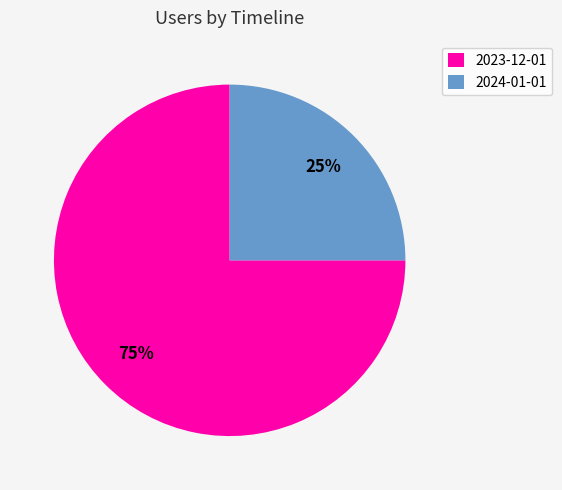

To the nearest percent, what percentage of the pie is 2023-12-01?

75%